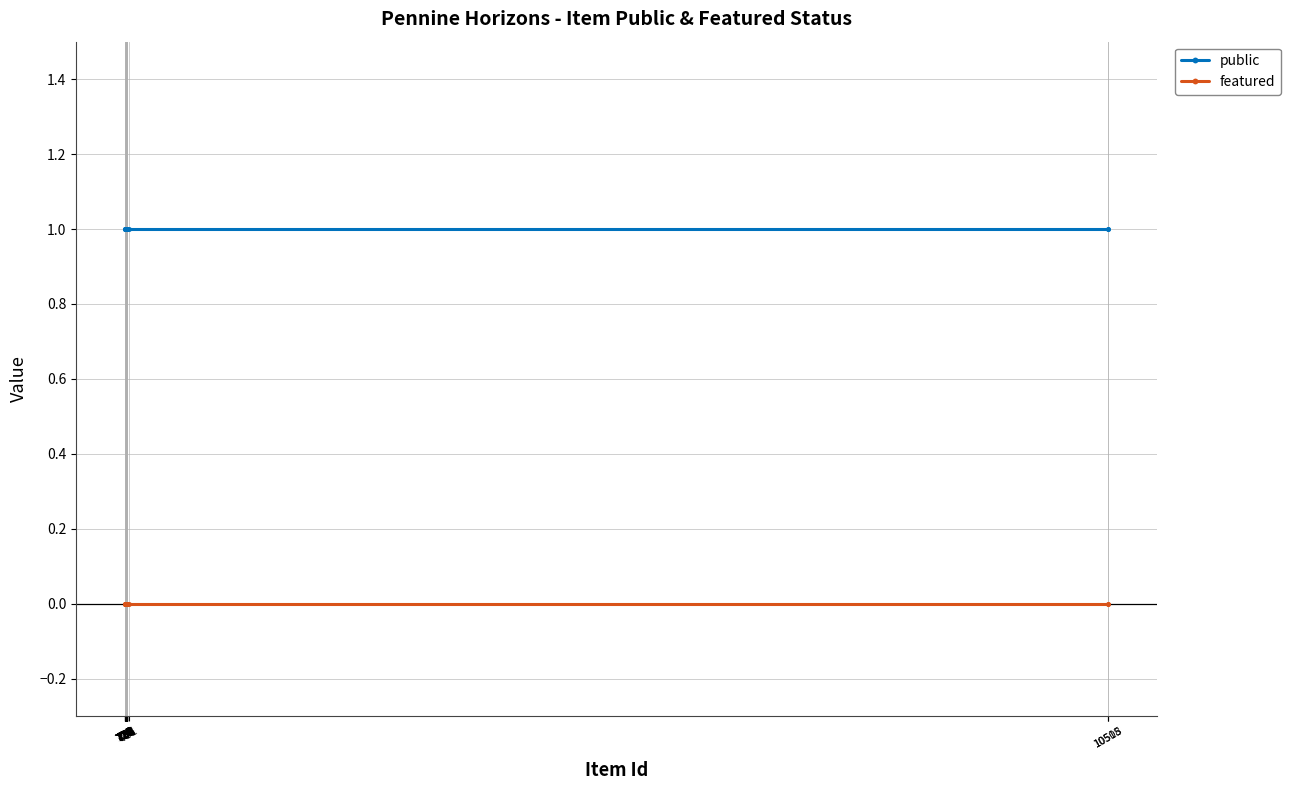

Rank the series by their maximum value, from highest to lowest.

public, featured